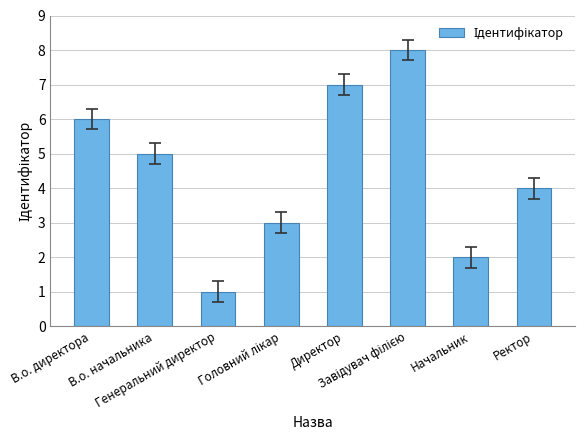

What is the sum of all values?

36